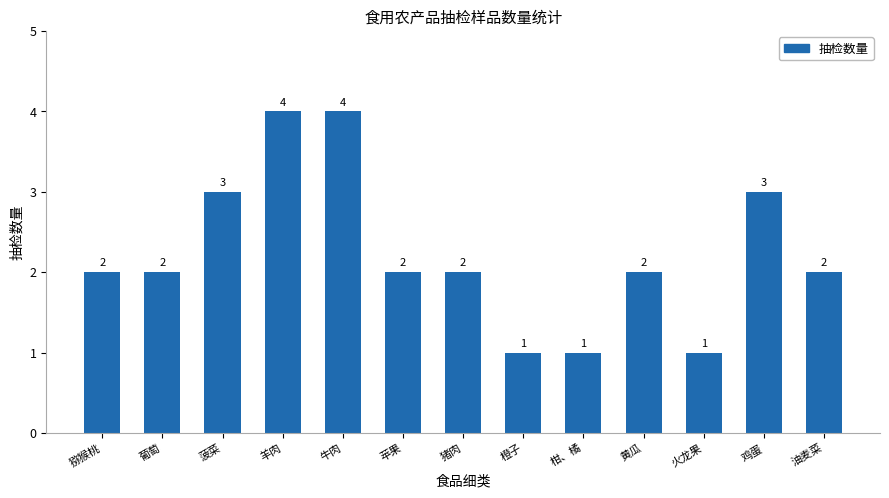

What is the greatest value displayed?

4